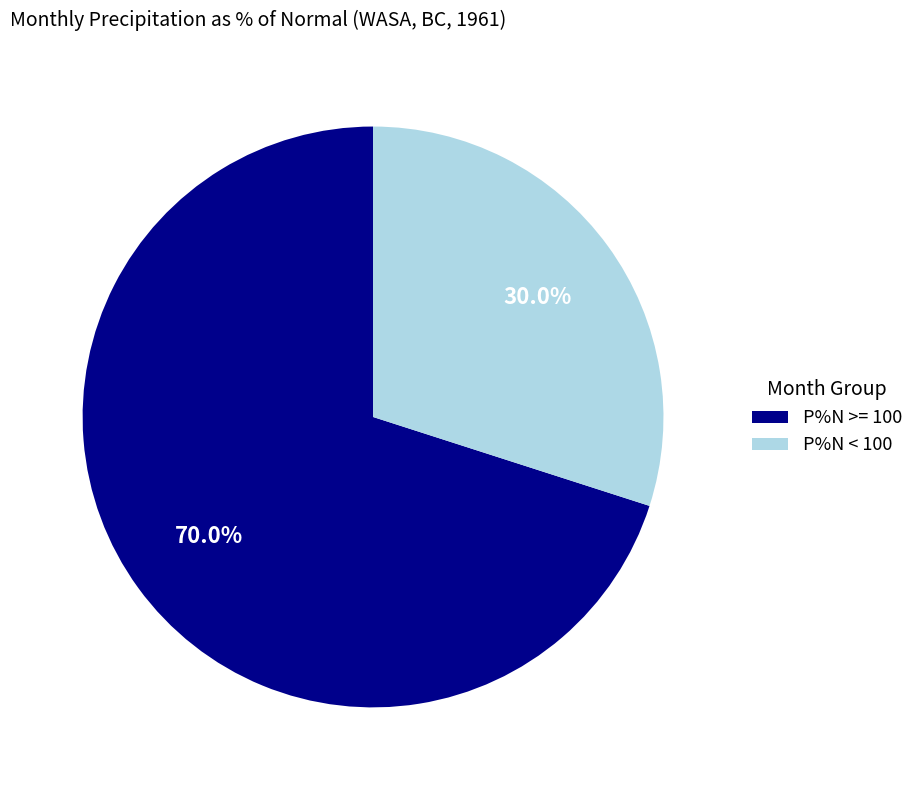

How many slices are in this pie chart?

2